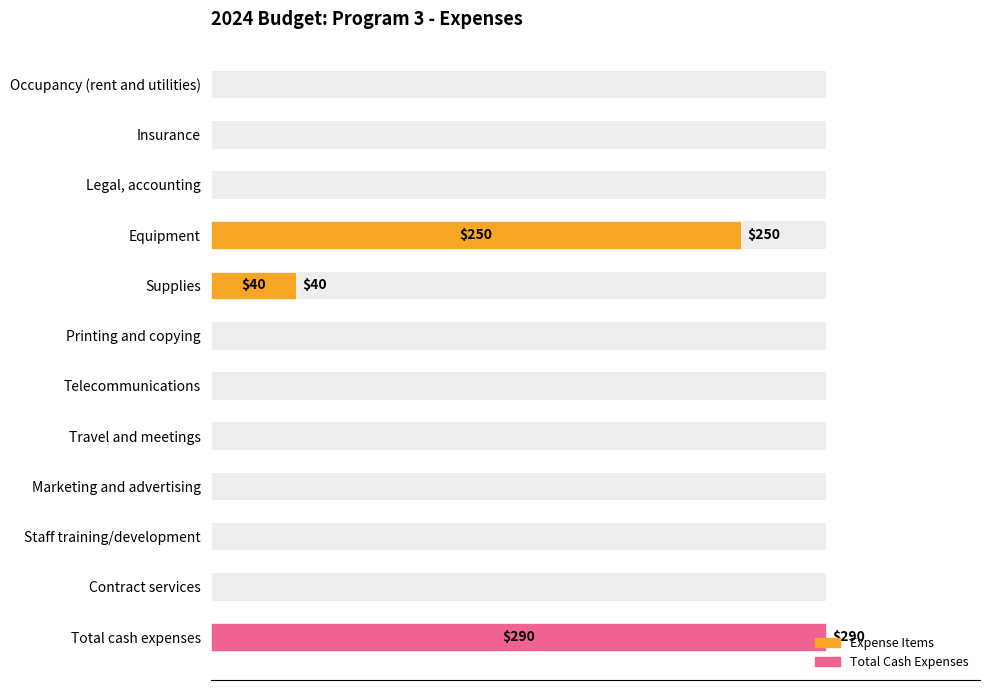

How many data points are above 0?

3